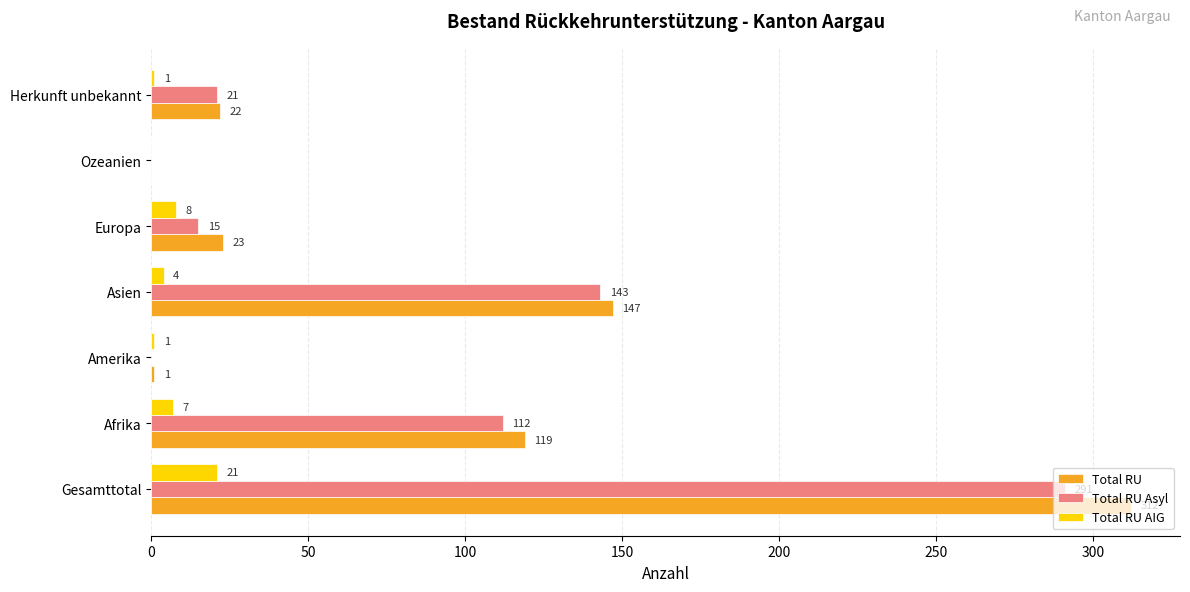

Count the number of data series in this chart.

3